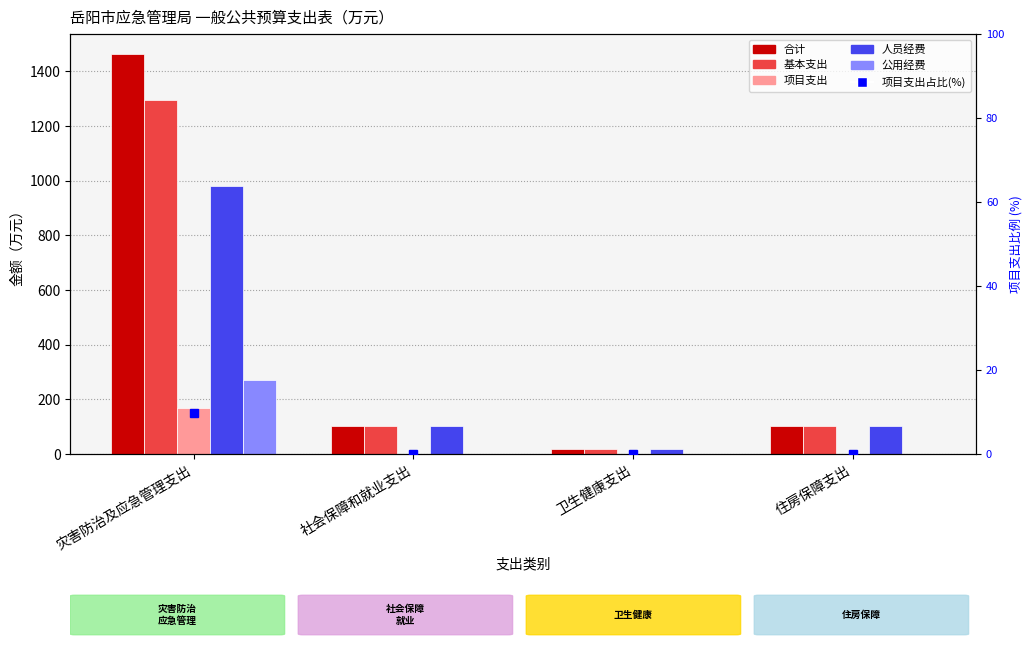

True or false: 人员经费 has a value of 100.8 at 住房保障支出.

True